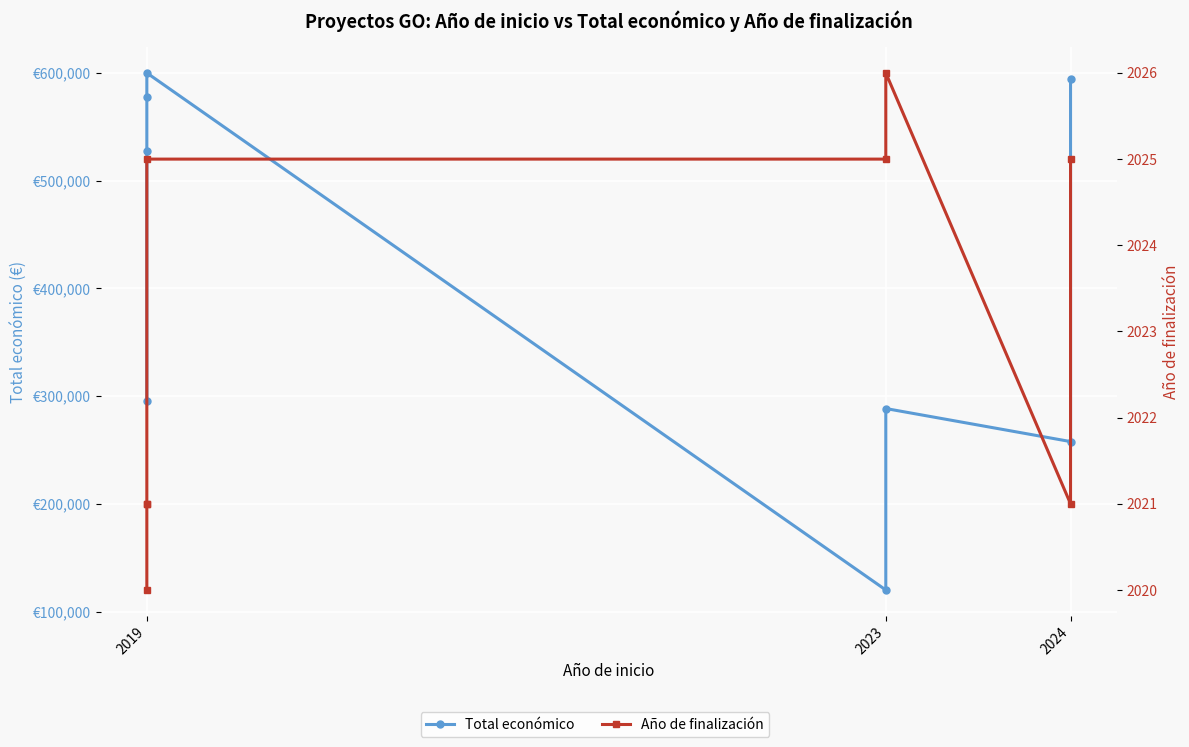

What is the sum of all Año de finalización values?

16184.0